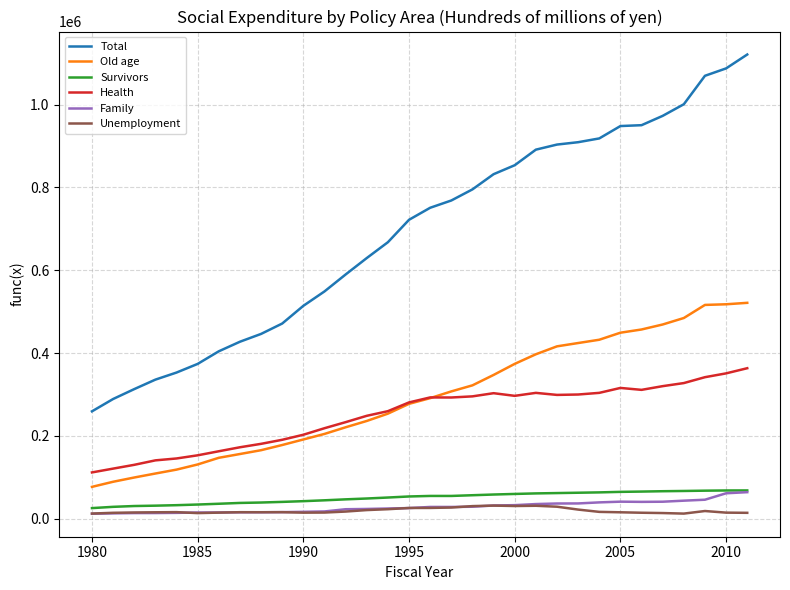

What is the sum of all Survivors values?

1621436.3